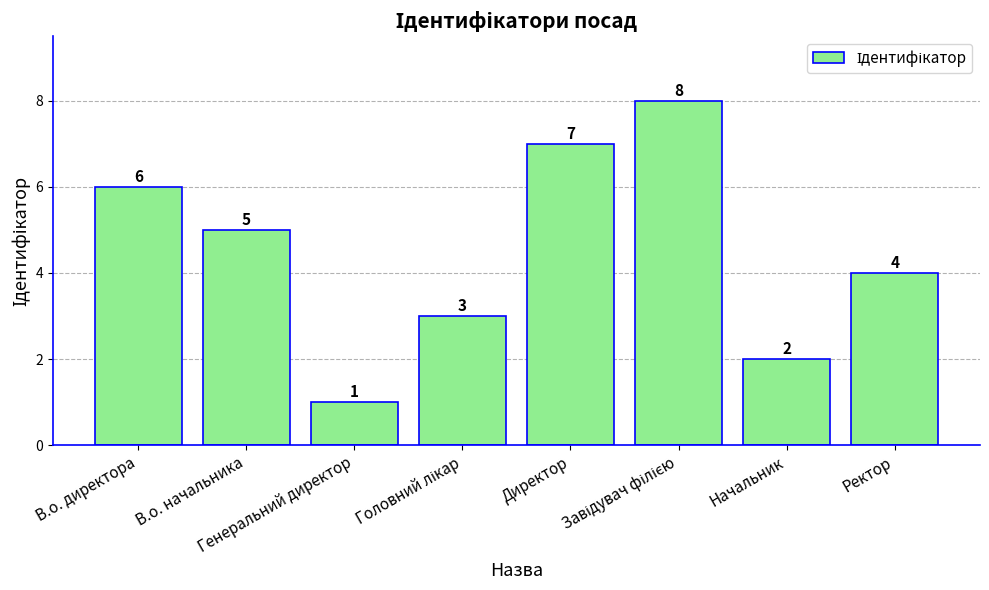

Are the bars horizontal?

No